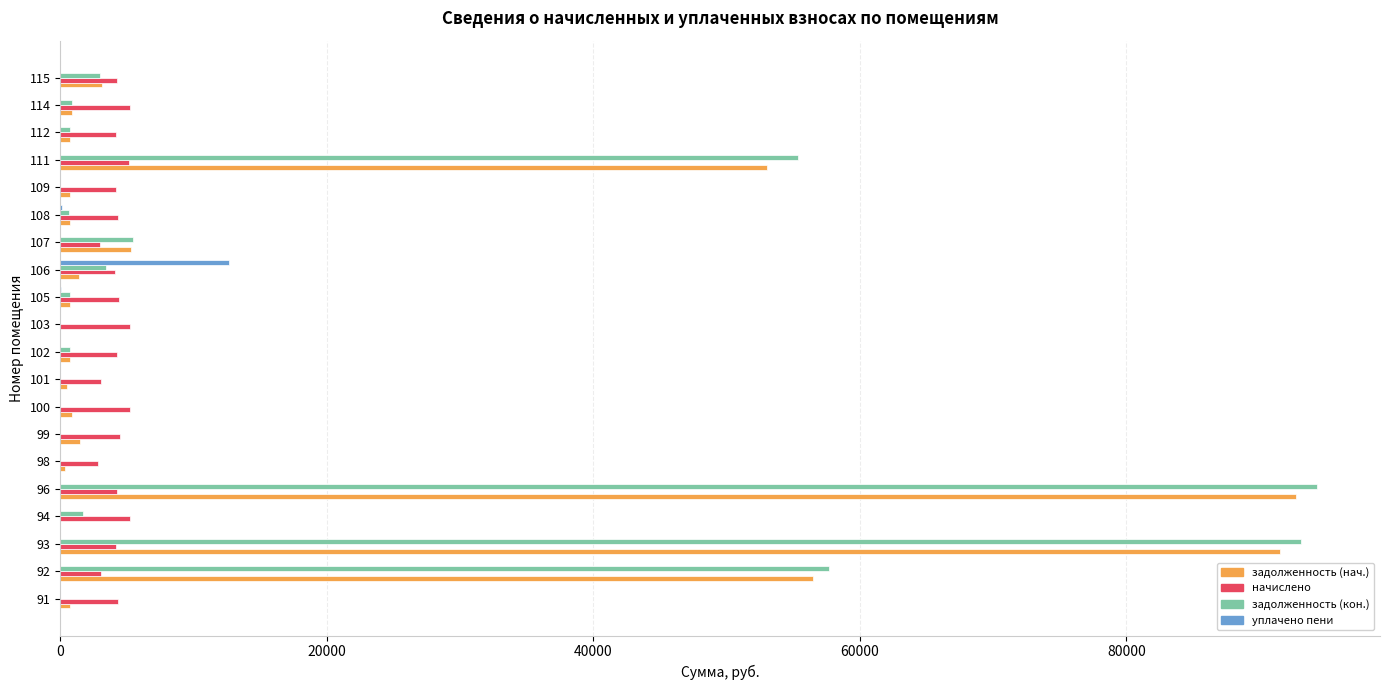

What is the highest value of the задолженность (нач.) series?

92750.6